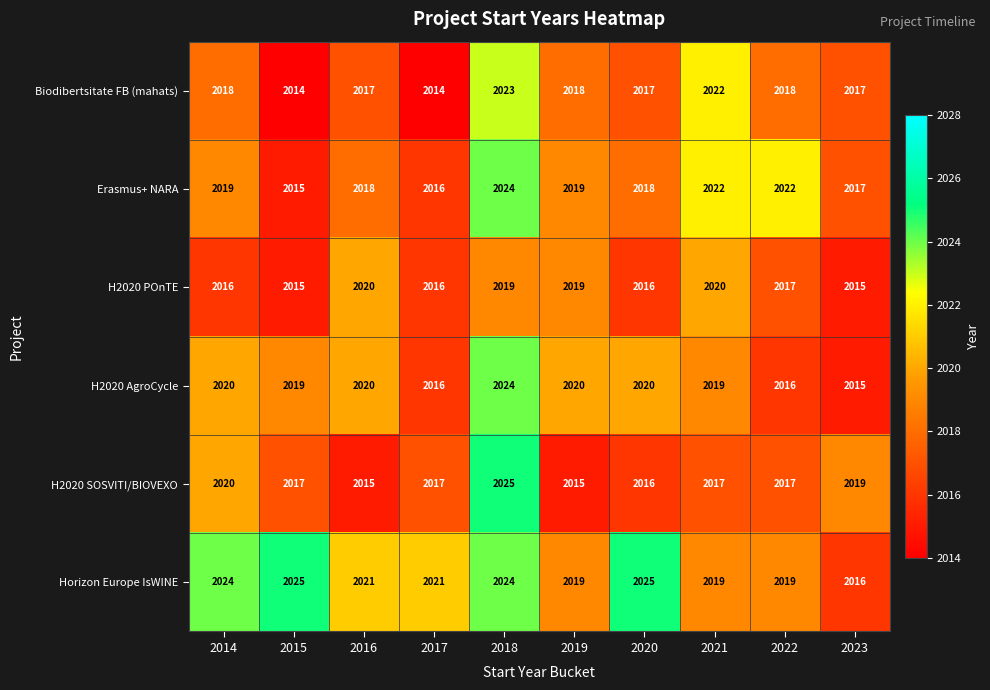

What is the minimum value for Horizon Europe IsWINE?

2016